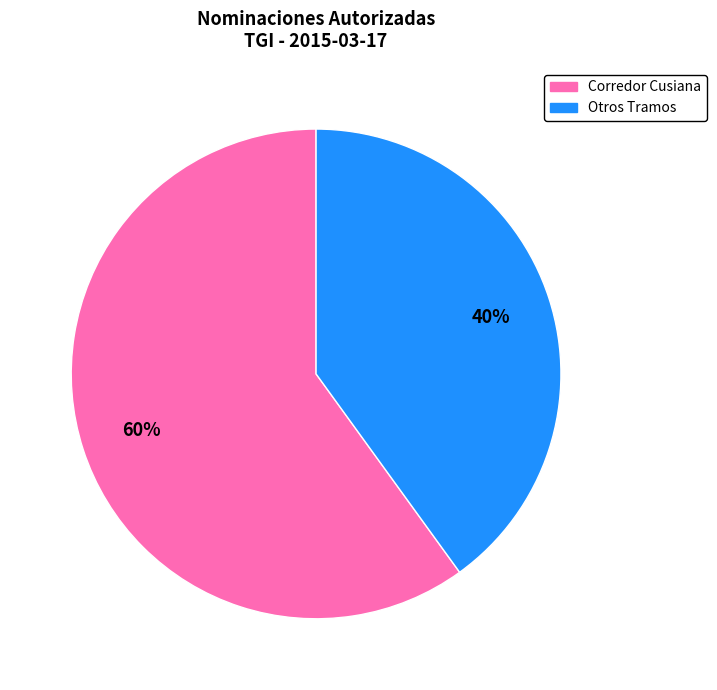

Which category has the biggest portion of the pie?

Corredor Cusiana